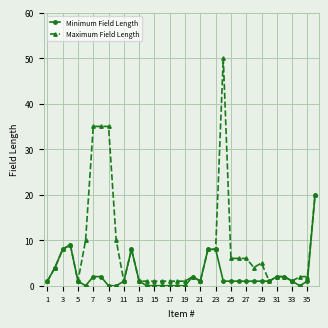

What is the value of the Maximum Field Length point at the 36th from the left?

20